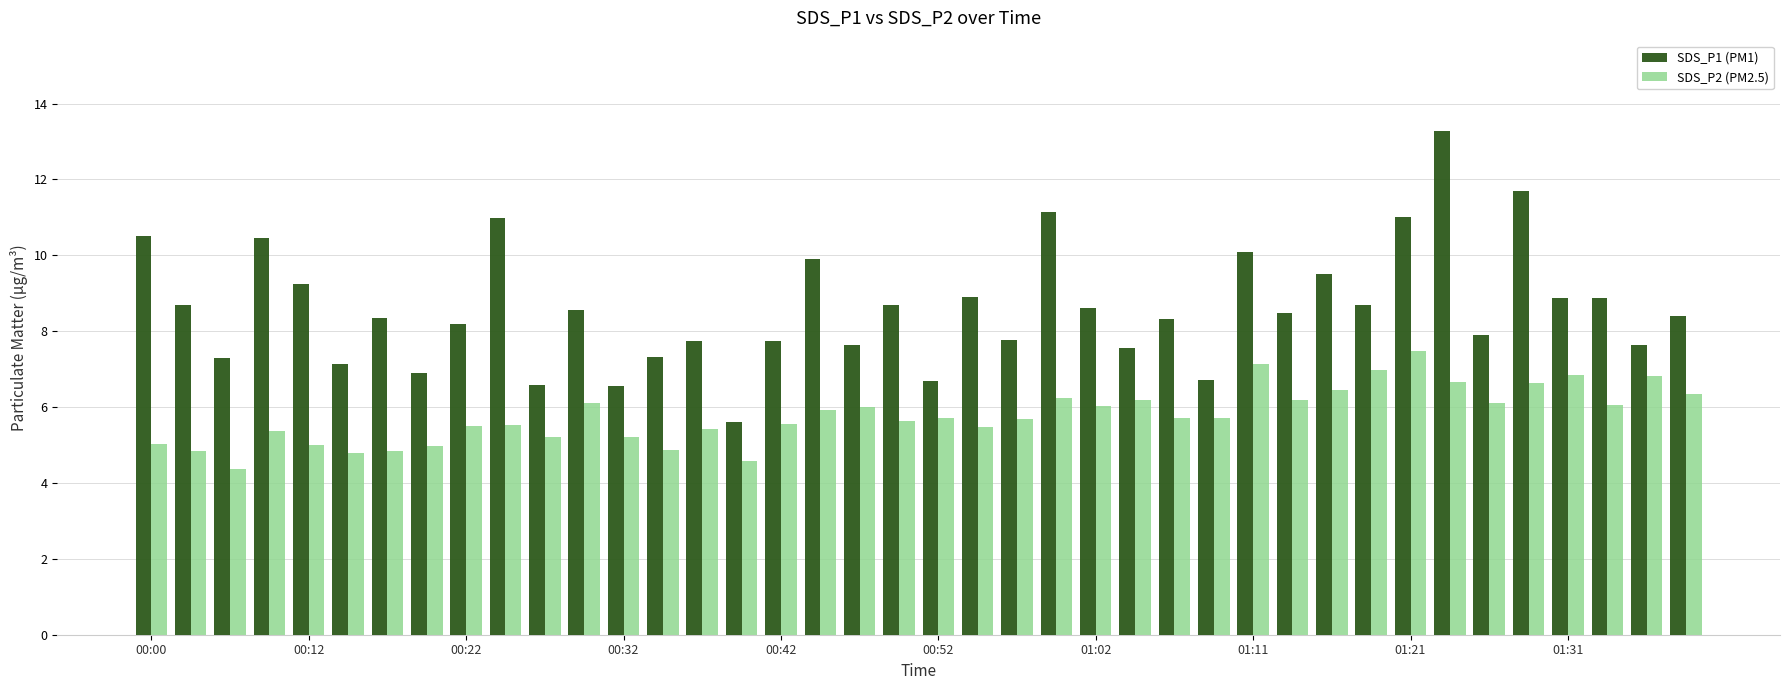

At how many categories does at least one series exceed 10?

8